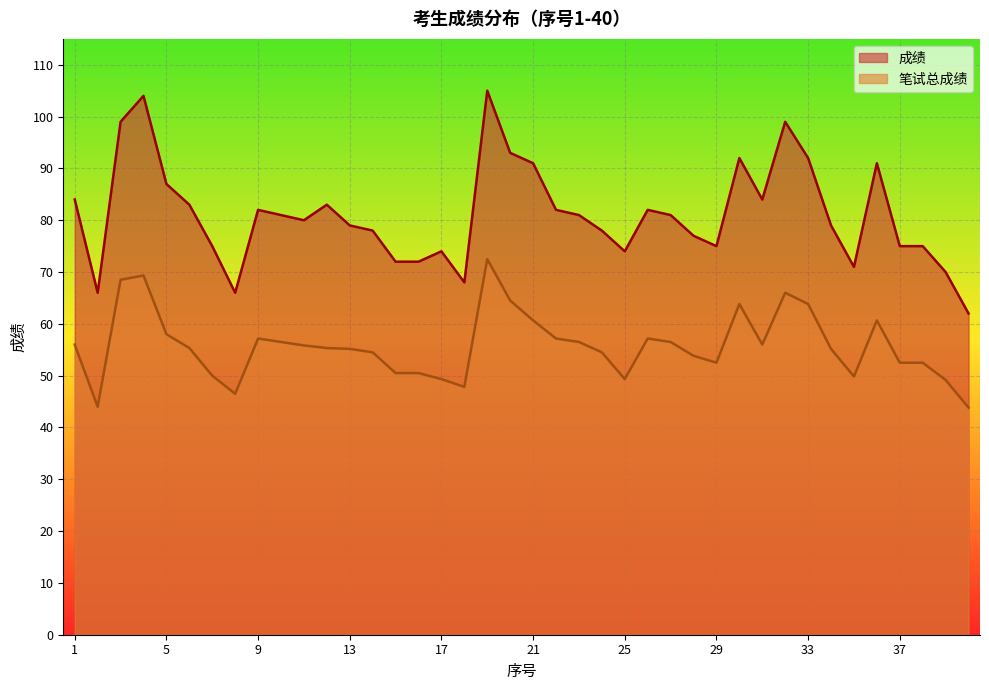

Rank the series by their average value, from lowest to highest.

笔试总成绩, 成绩